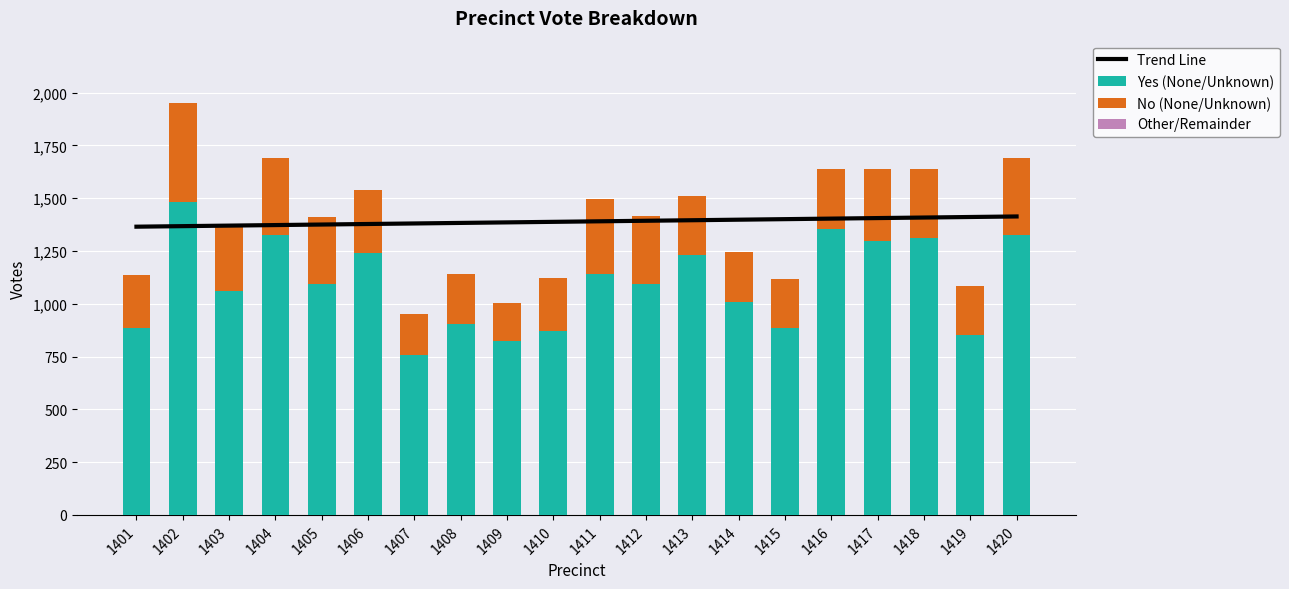

Reading right to left, extract all data points from this chart.

Trend Line: 1420=1413.6	1419=1411.0	1418=1408.5	1417=1405.9	1416=1403.4	1415=1400.8	1414=1398.3	1413=1395.7	1412=1393.2	1411=1390.6	1410=1388.1	1409=1385.5	1408=1383.0	1407=1380.4	1406=1377.9	1405=1375.3	1404=1372.8	1403=1370.2	1402=1367.7	1401=1365.1
Yes (None/Unknown): 1420=1328.0	1419=850.0	1418=1312.0	1417=1295.0	1416=1354.0	1415=884.0	1414=1010.0	1413=1229.0	1412=1094.0	1411=1140.0	1410=873.0	1409=824.0	1408=904.0	1407=758.0	1406=1242.0	1405=1095.0	1404=1327.0	1403=1060.0	1402=1482.0	1401=887.0
No (None/Unknown): 1420=362.0	1419=232.0	1418=326.0	1417=344.0	1416=286.0	1415=233.0	1414=237.0	1413=280.0	1412=322.0	1411=358.0	1410=250.0	1409=178.0	1408=235.0	1407=194.0	1406=298.0	1405=314.0	1404=362.0	1403=309.0	1402=471.0	1401=248.0
Other/Remainder: 1420=0.0	1419=0.0	1418=0.0	1417=0.0	1416=0.0	1415=0.0	1414=0.0	1413=0.0	1412=0.0	1411=0.0	1410=0.0	1409=0.0	1408=0.0	1407=0.0	1406=0.0	1405=0.0	1404=0.0	1403=0.0	1402=0.0	1401=0.0